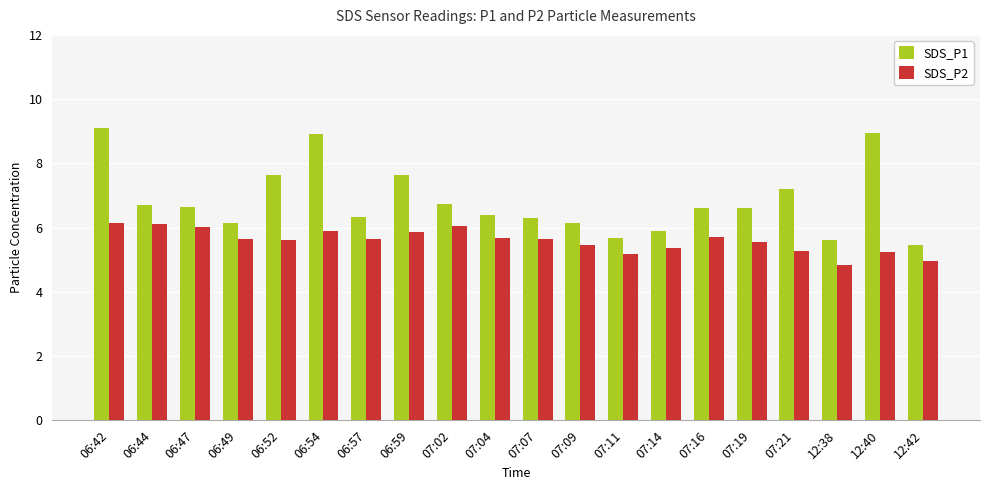

What is the label of the 13th bar from the right?

06:59